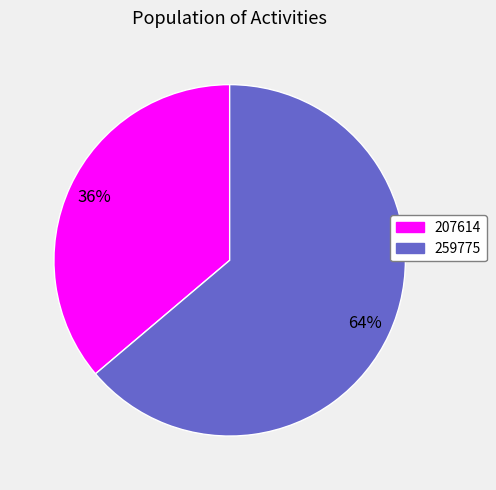

To the nearest percent, what is the difference between the largest and smallest slice percentages?

28%